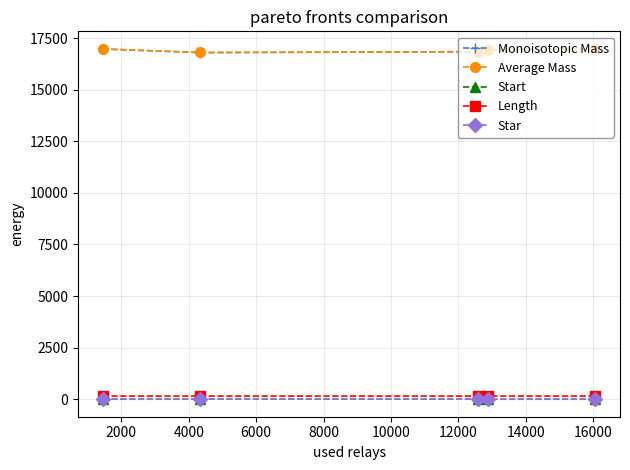

At how many categories does at least one series exceed 2754?

5